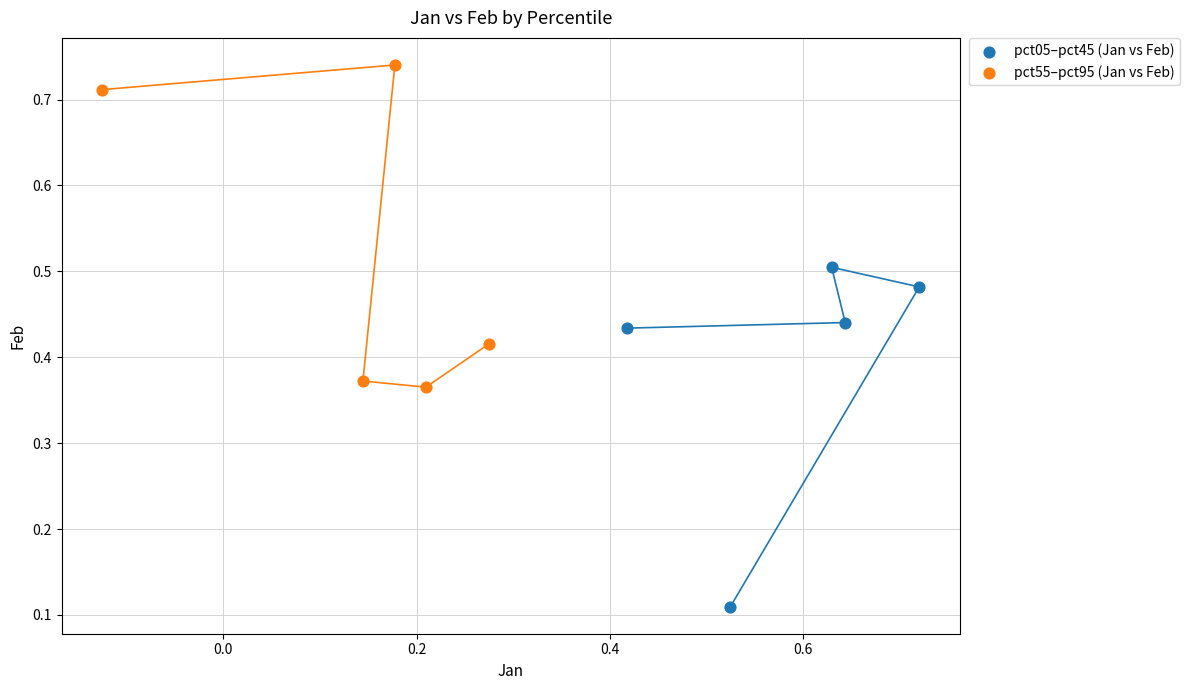

Which series has the largest Y range (max minus min)?

pct05–pct45 (Jan vs Feb)